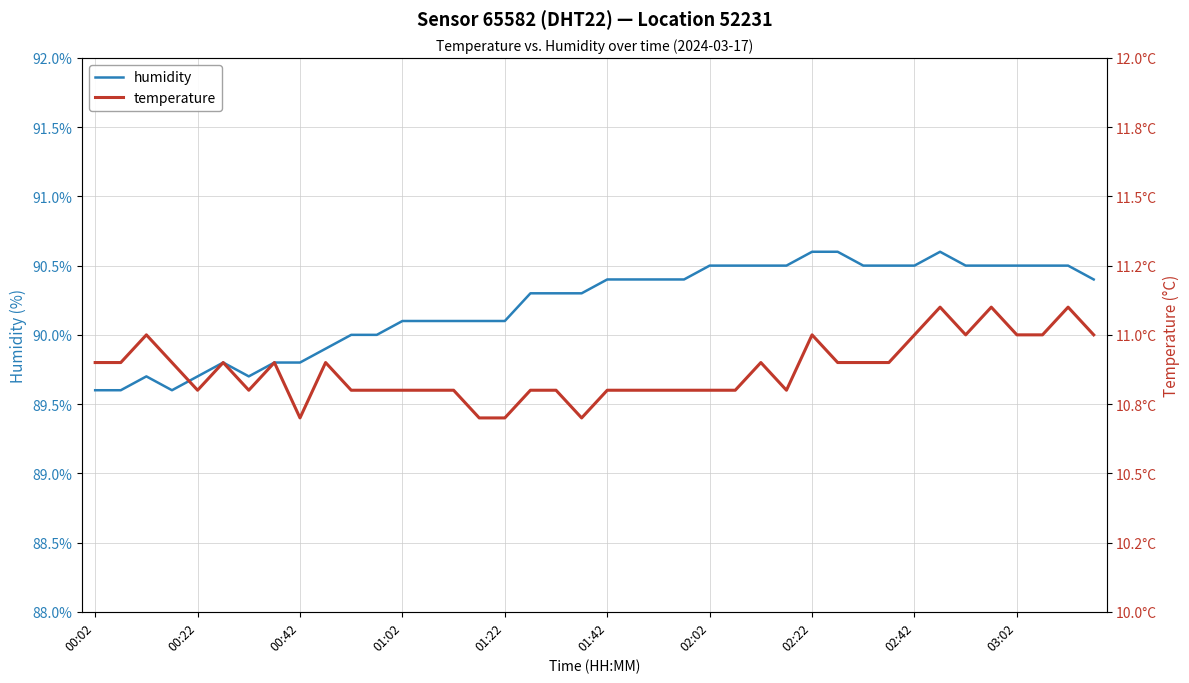

What are all the series names shown in the legend?

humidity, temperature